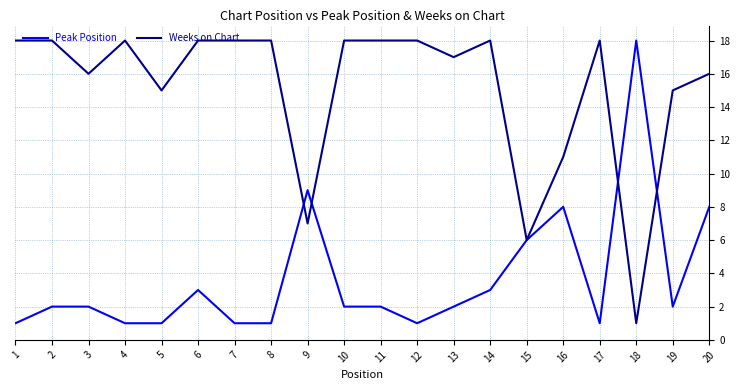

Rank the series by their average value, from highest to lowest.

Weeks on Chart, Peak Position